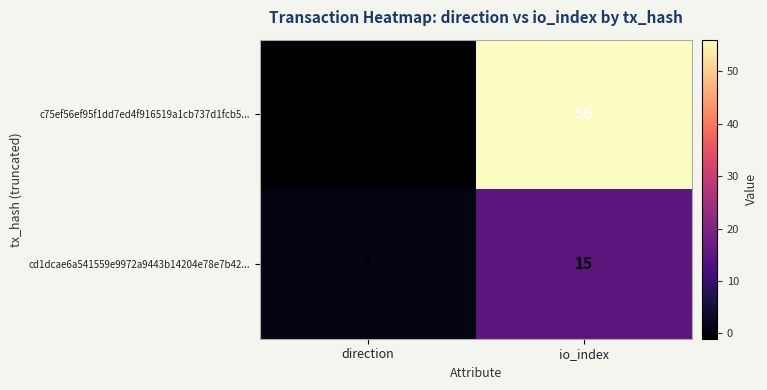

Reading right to left, transcribe all the data shown in this chart.

c75ef56ef95f1dd7ed4f916519a1cb737d1fcb5...: io_index=56	direction=-1
cd1dcae6a541559e9972a9443b14204e78e7b42...: io_index=15	direction=1